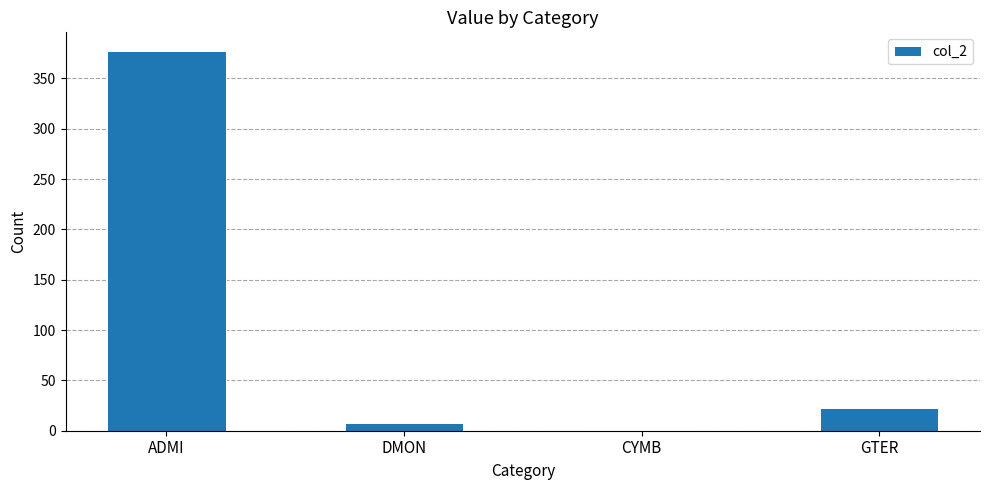

Are the bars horizontal?

No